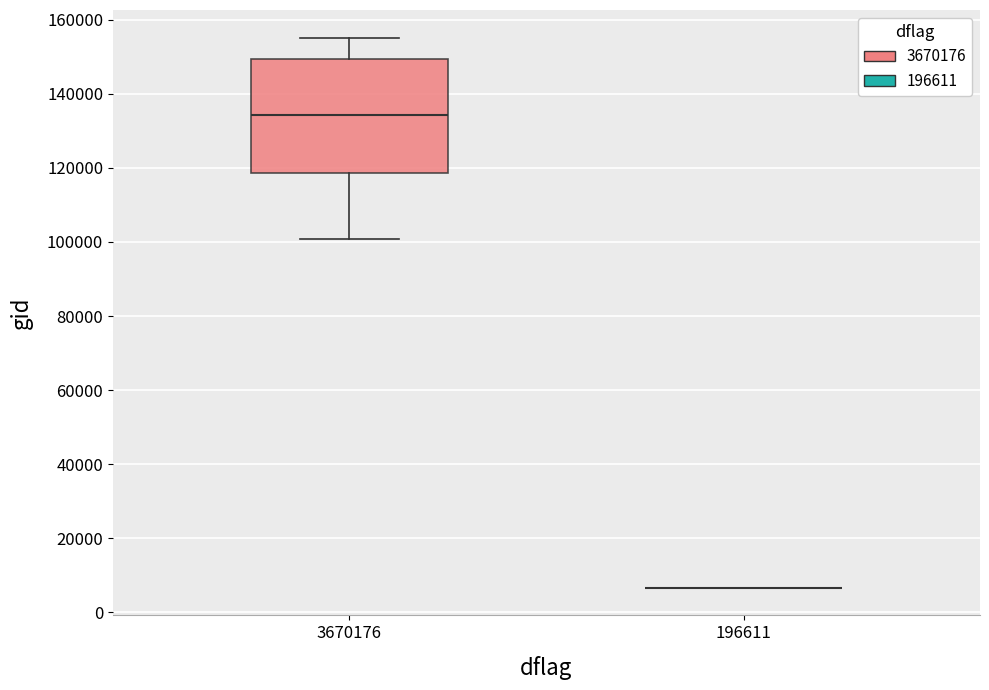

Which box is the tallest, from its lower edge to its upper edge?

3670176